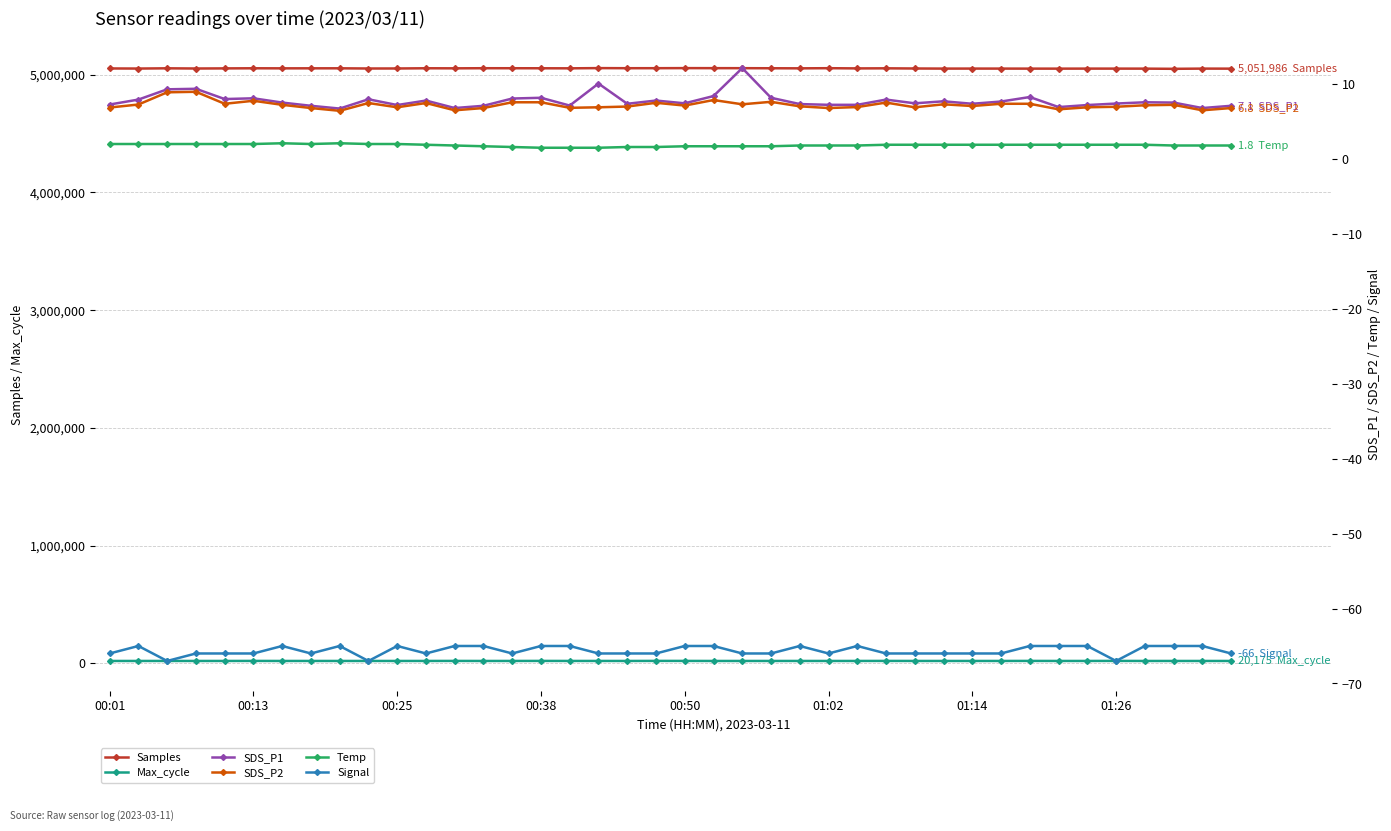

What is the maximum value for Samples?

5056594